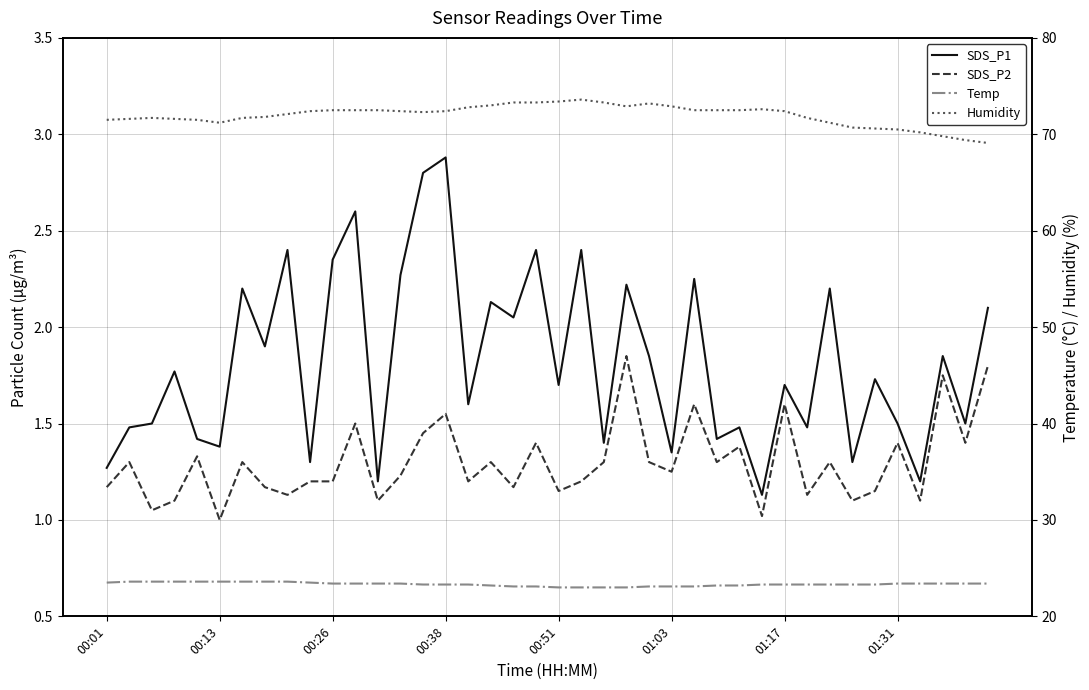

Reading left to right, transcribe all the data shown in this chart.

SDS_P1: 1.3	1.5	1.5	1.8	1.4	1.4	2.2	1.9	2.4	1.3	2.4	2.6	1.2	2.3	2.8	2.9	1.6	2.1	2.0	2.4	1.7	2.4	1.4	2.2	1.9	1.4	2.2	1.4	1.5	1.1	1.7	1.5	2.2	1.3	1.7	1.5	1.2	1.9	1.5	2.1
SDS_P2: 1.2	1.3	1.1	1.1	1.3	1.0	1.3	1.2	1.1	1.2	1.2	1.5	1.1	1.2	1.4	1.6	1.2	1.3	1.2	1.4	1.1	1.2	1.3	1.9	1.3	1.2	1.6	1.3	1.4	1.0	1.6	1.1	1.3	1.1	1.1	1.4	1.1	1.8	1.4	1.8
Temp: 23.5	23.6	23.6	23.6	23.6	23.6	23.6	23.6	23.6	23.5	23.4	23.4	23.4	23.4	23.3	23.3	23.3	23.2	23.1	23.1	23.0	23.0	23.0	23.0	23.1	23.1	23.1	23.2	23.2	23.3	23.3	23.3	23.3	23.3	23.3	23.4	23.4	23.4	23.4	23.4
Humidity: 71.5	71.6	71.7	71.6	71.5	71.2	71.7	71.8	72.1	72.4	72.5	72.5	72.5	72.4	72.3	72.4	72.8	73.0	73.3	73.3	73.4	73.6	73.3	72.9	73.2	72.9	72.5	72.5	72.5	72.6	72.4	71.7	71.2	70.7	70.6	70.5	70.2	69.8	69.4	69.1